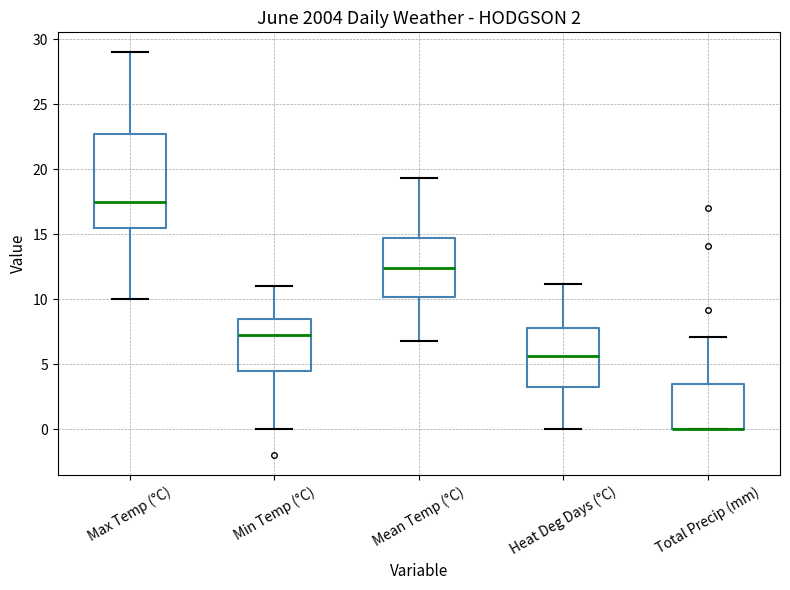

Which box is the tallest, from its lower edge to its upper edge?

Max Temp (°C)